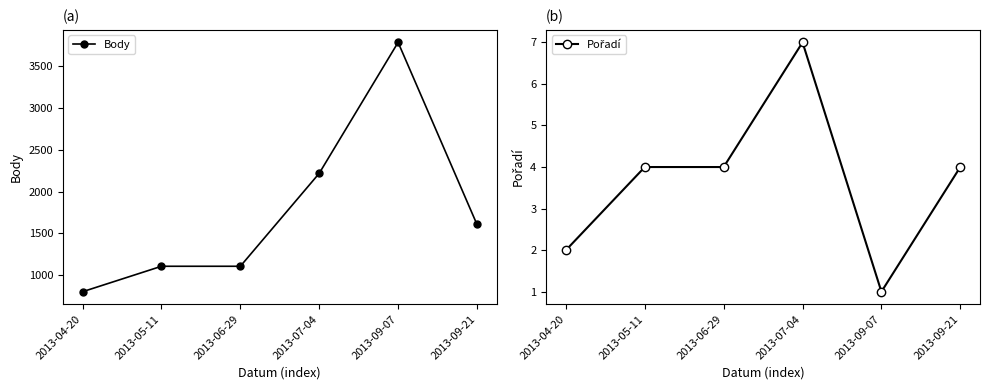

What position from the left is 2013-09-21?

6